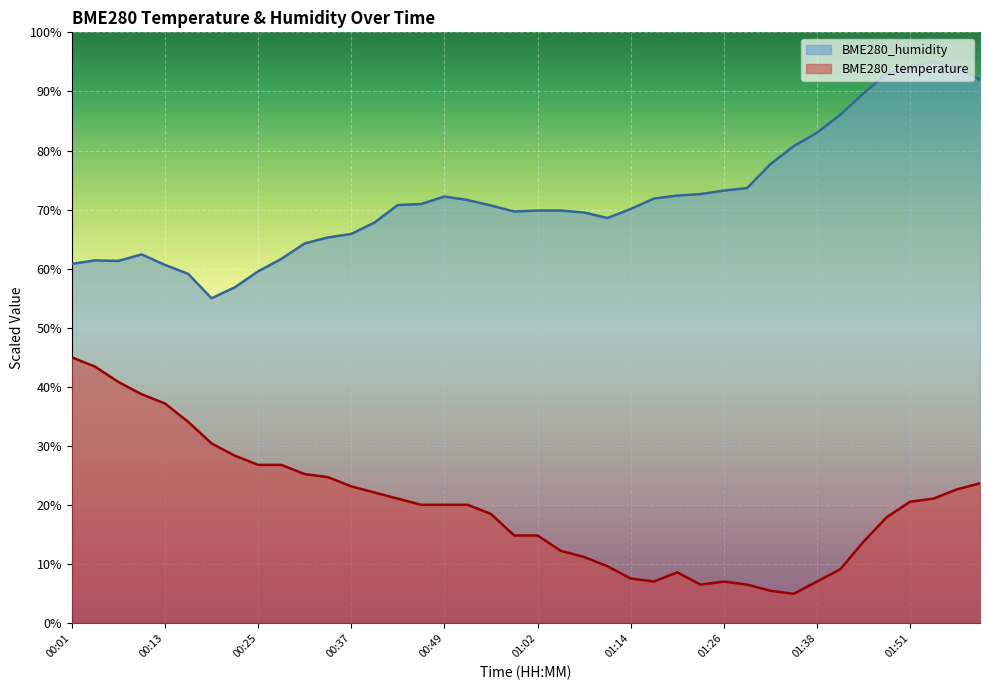

What is the sum of all BME280_humidity values?

2885.1